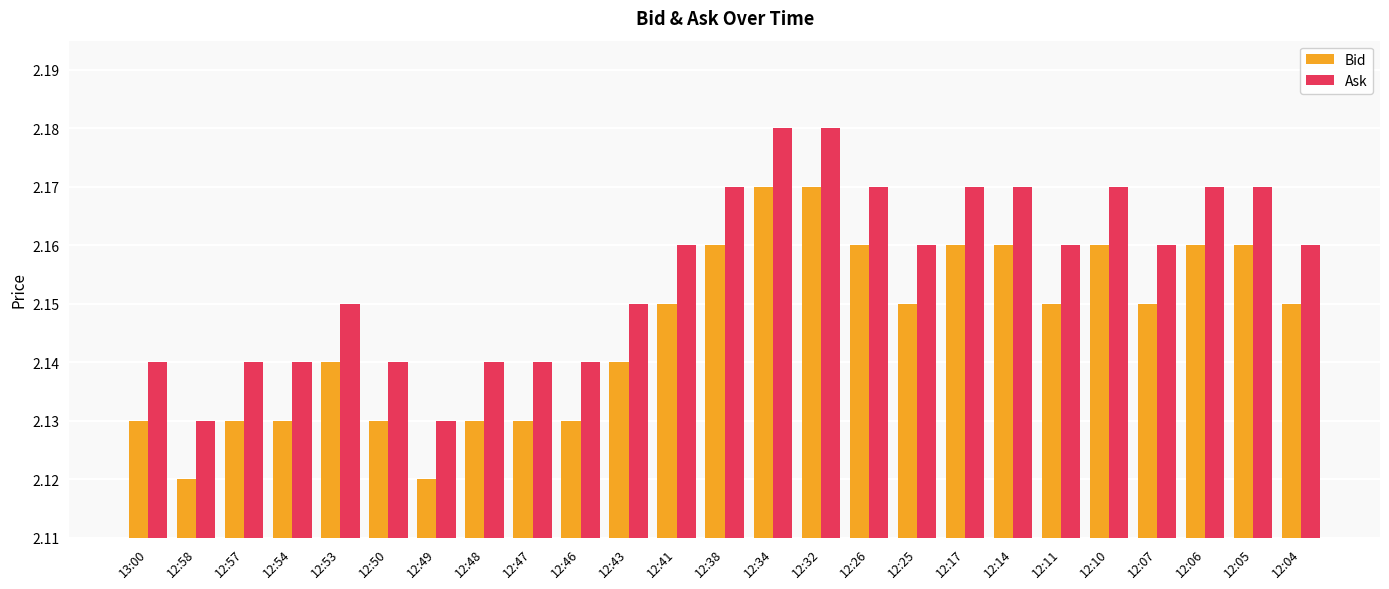

What is the sum of all Bid values?

53.6